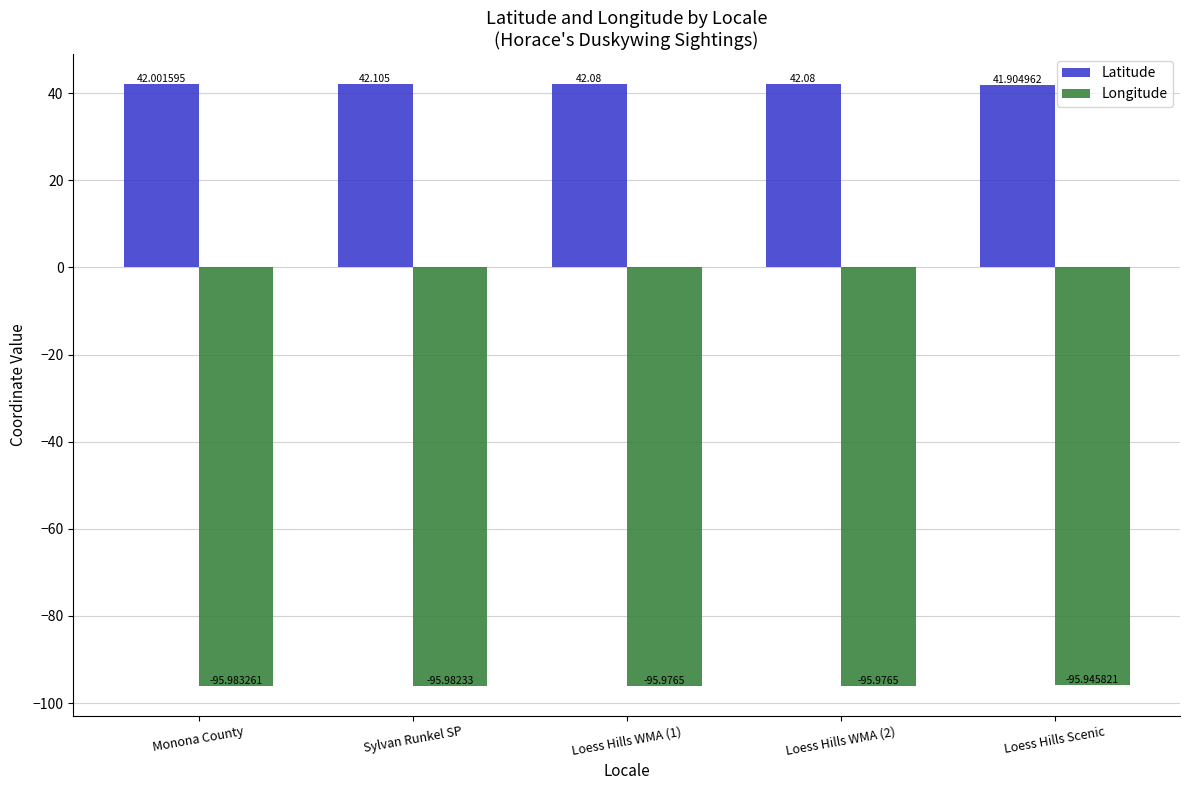

What is the approximate value of Longitude at Sylvan Runkel SP?

-96.0